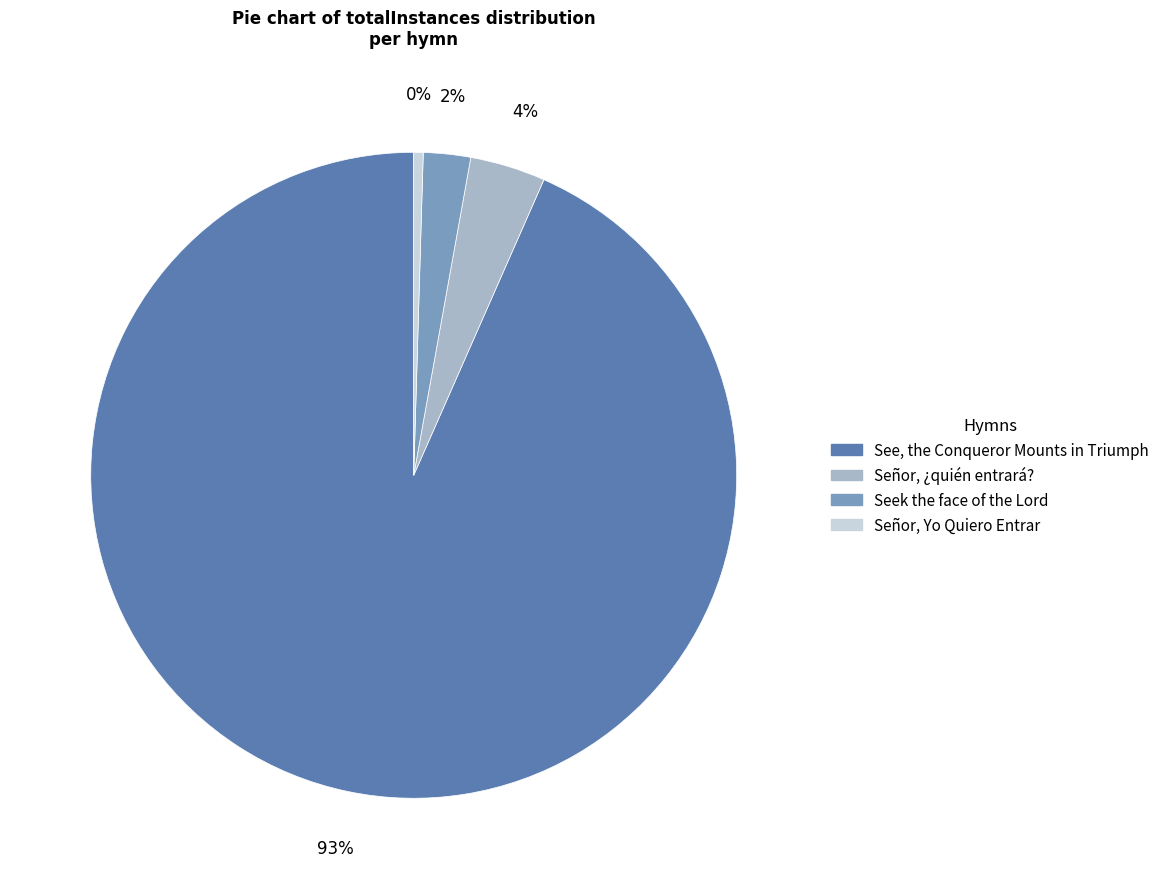

Which has a higher value, See, the Conqueror Mounts in Triumph or Señor, ¿quién entrará??

See, the Conqueror Mounts in Triumph